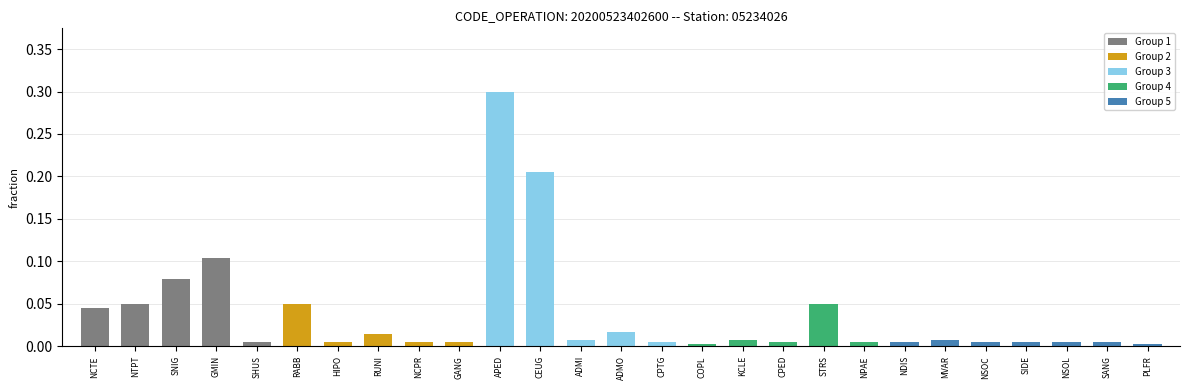

The chart shows a value of 0.0 at PLFR. True or false?

True